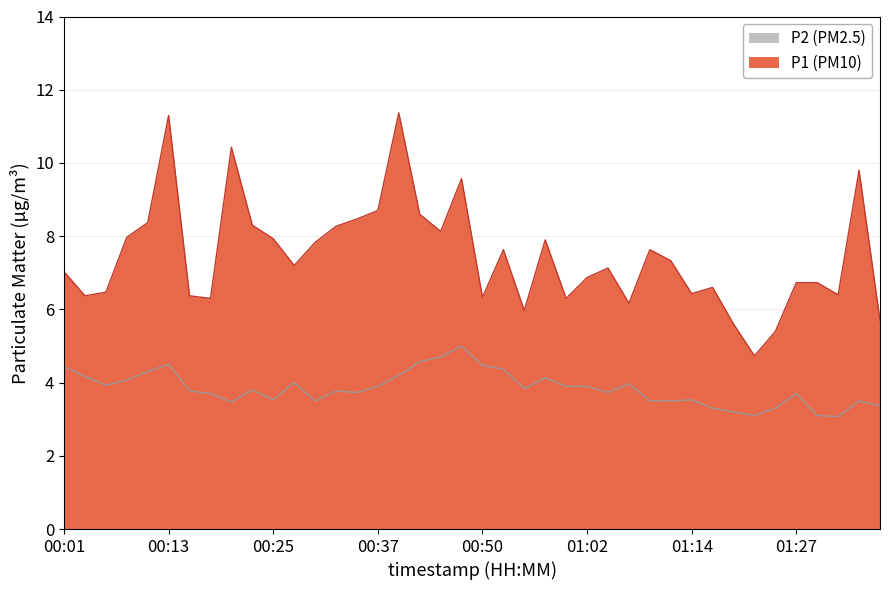

At which category is the sum across all series the highest?

00:13